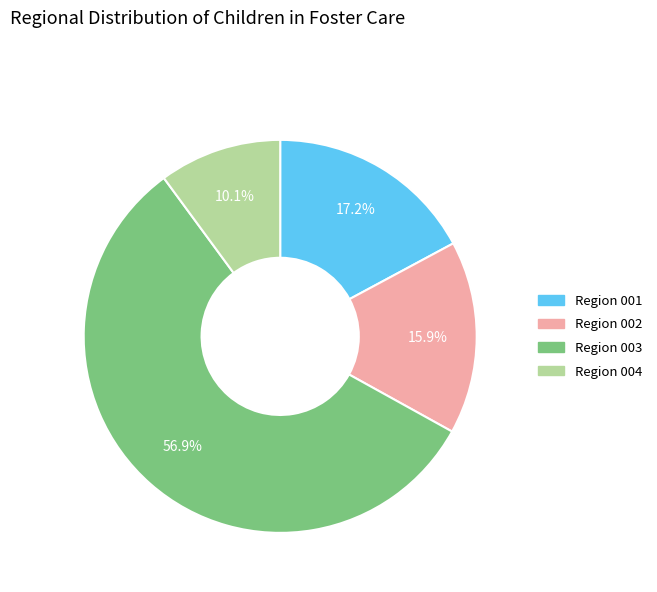

Count the number of slices in the pie.

4